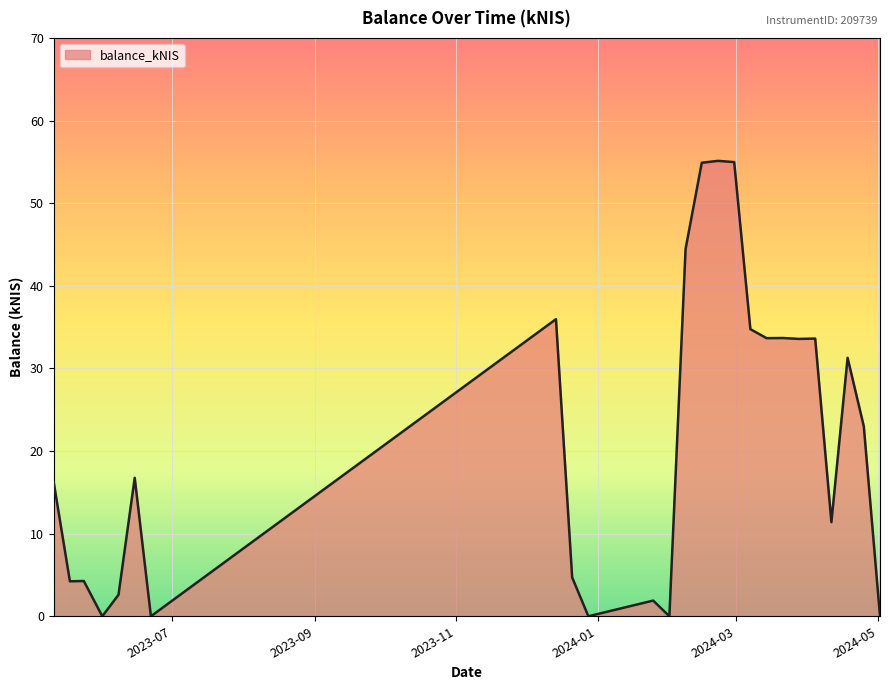

What is the maximum value shown in the chart?

55.1